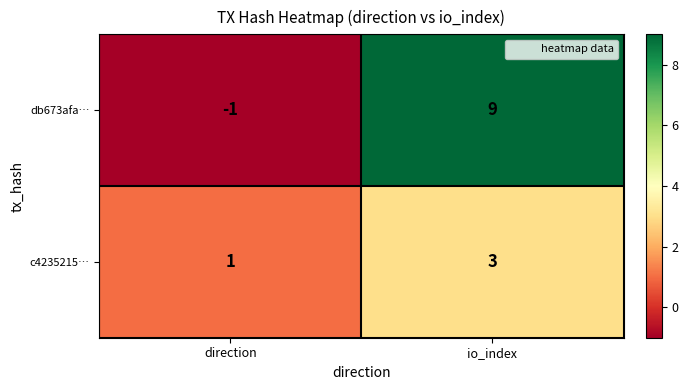

Which label corresponds to the largest value in the chart?

io_index